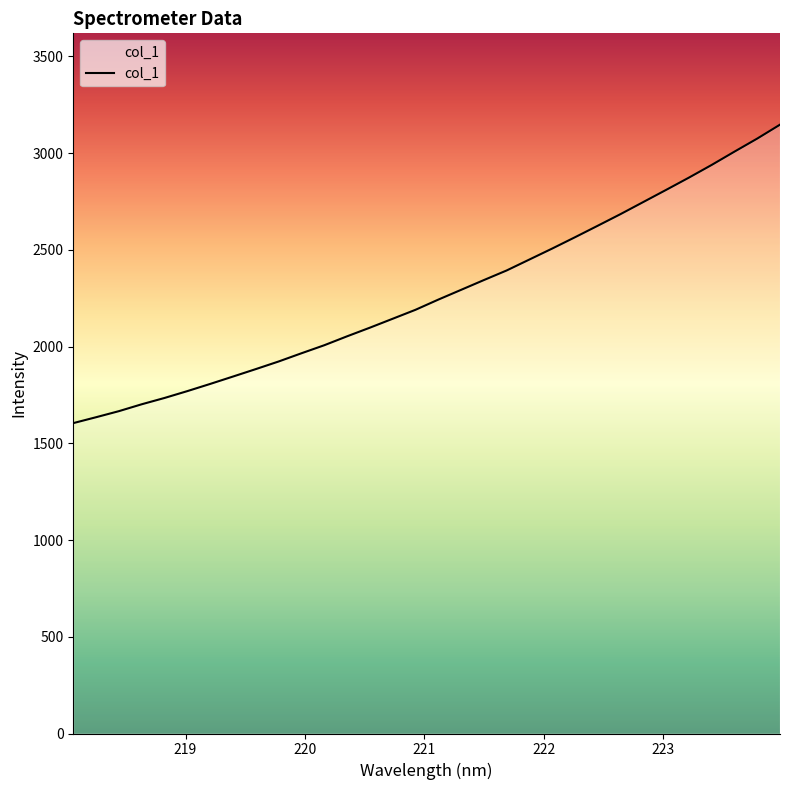

What is the greatest value displayed?

3146.5